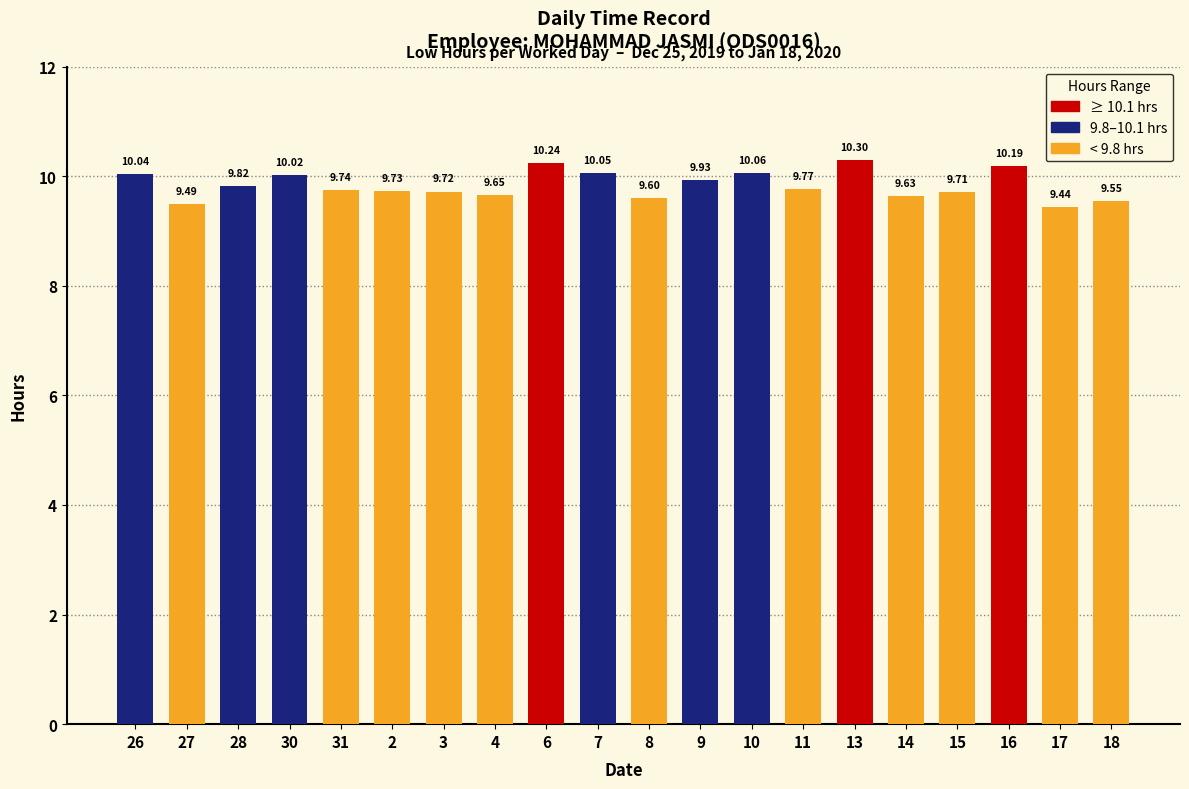

List the labels in order of value, smallest first.

17, 27, 18, 8, 14, 4, 15, 3, 2, 31, 11, 28, 9, 30, 26, 7, 10, 16, 6, 13